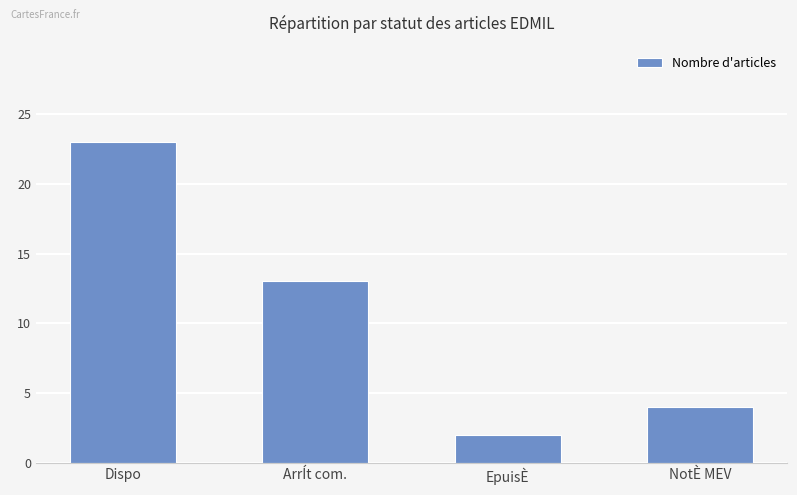

What is the change in value from Dispo to NotÈ MEV?

-19